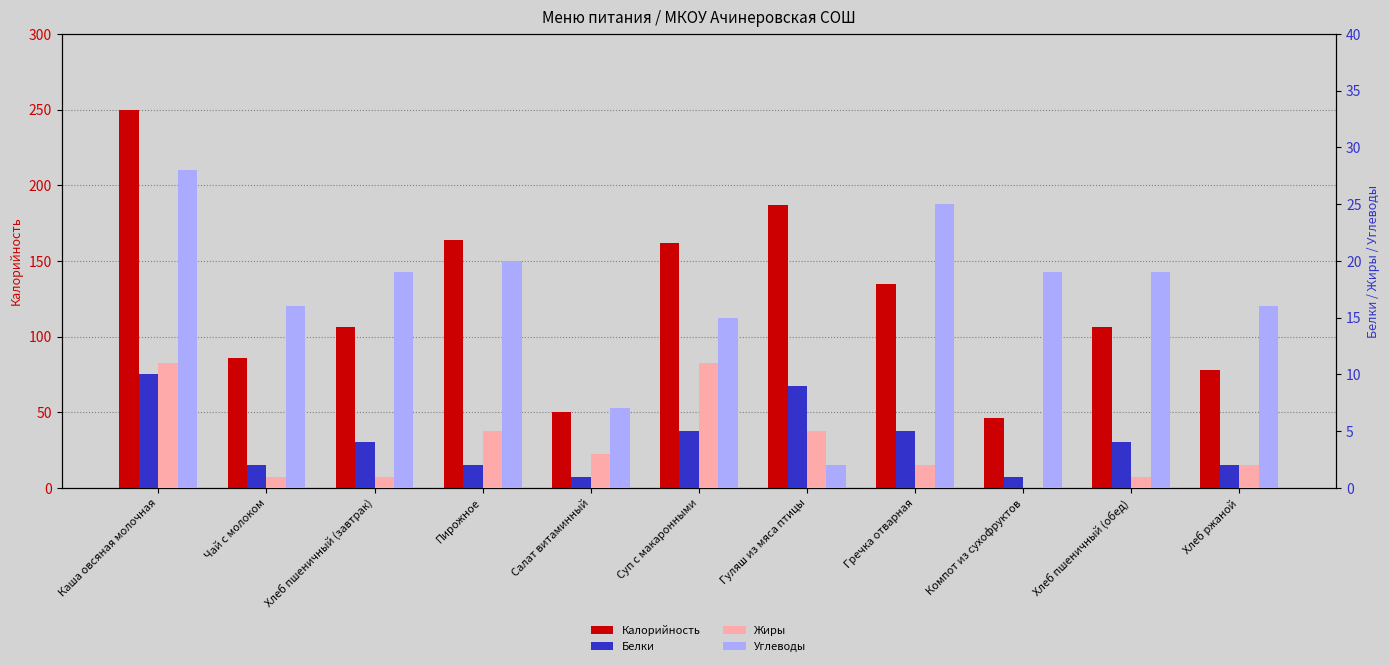

What is the value of the Калорийность bar at the 7th from the left?

187